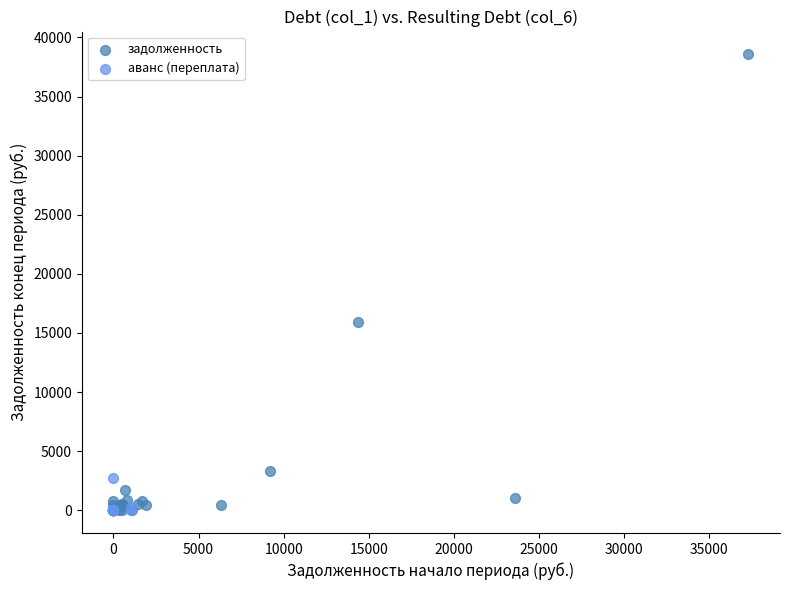

Which series has the widest spread of Y values?

задолженность